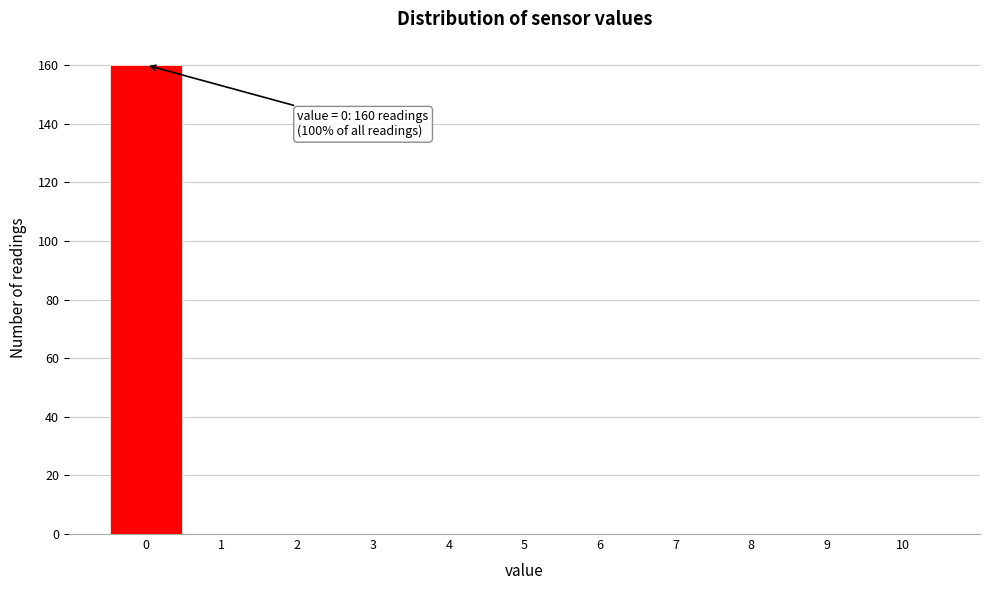

Which range on the x-axis has the tallest bar?

-0.5 to 0.5